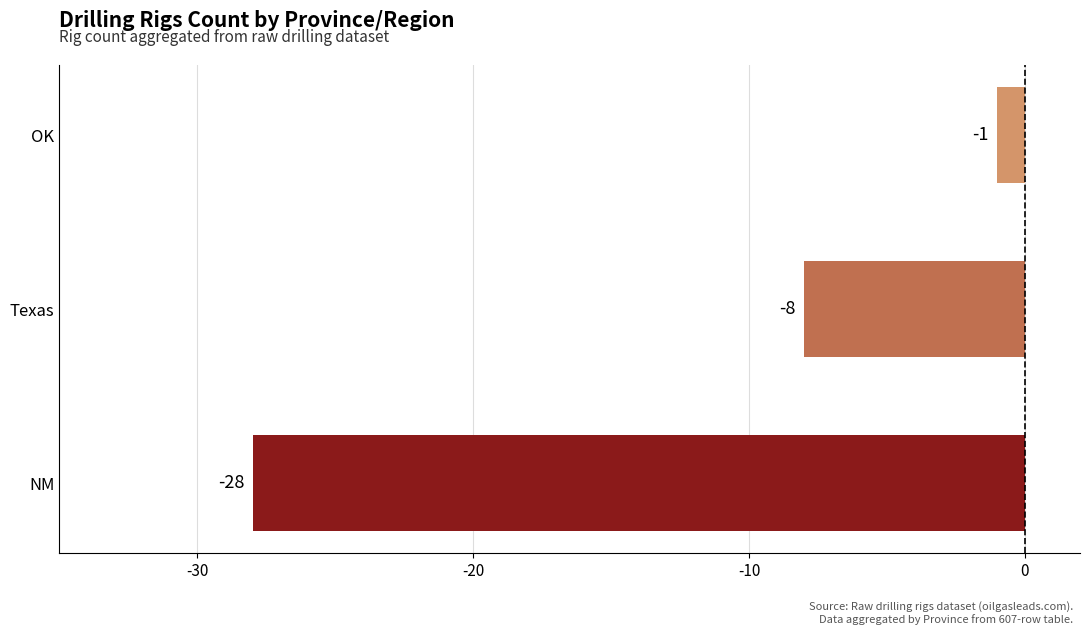

List the labels in order of value, largest first.

OK, Texas, NM